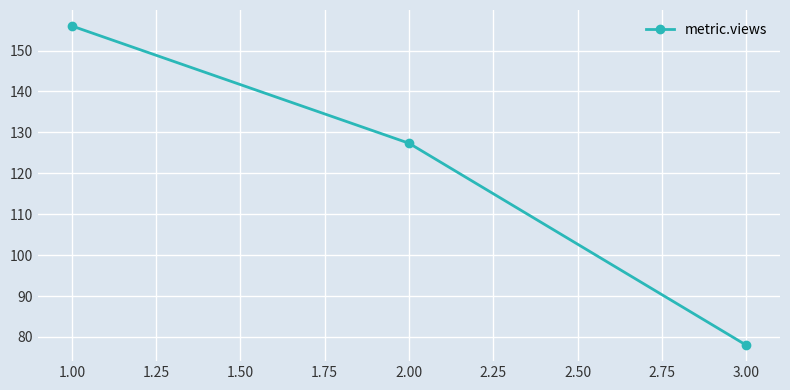

Reading right to left, list all the values displayed in this chart.

78.0	127.3	156.0